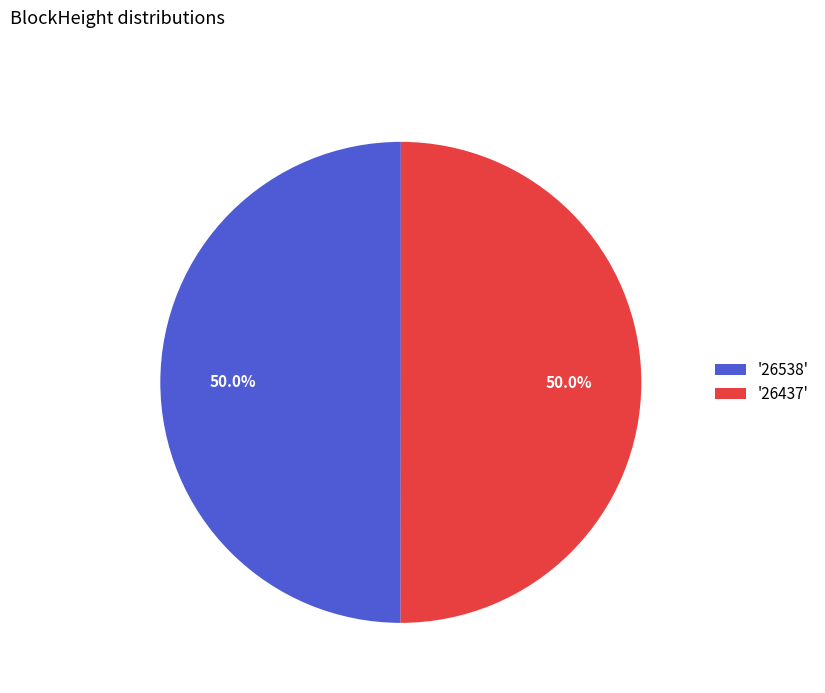

What is the ratio of the value at '26437' to the value at '26538'?

1.0